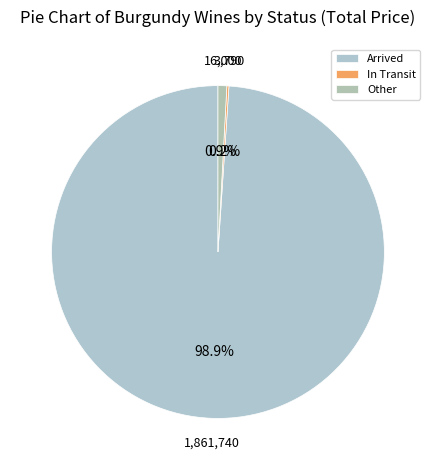

Does any single category account for the majority?

Yes